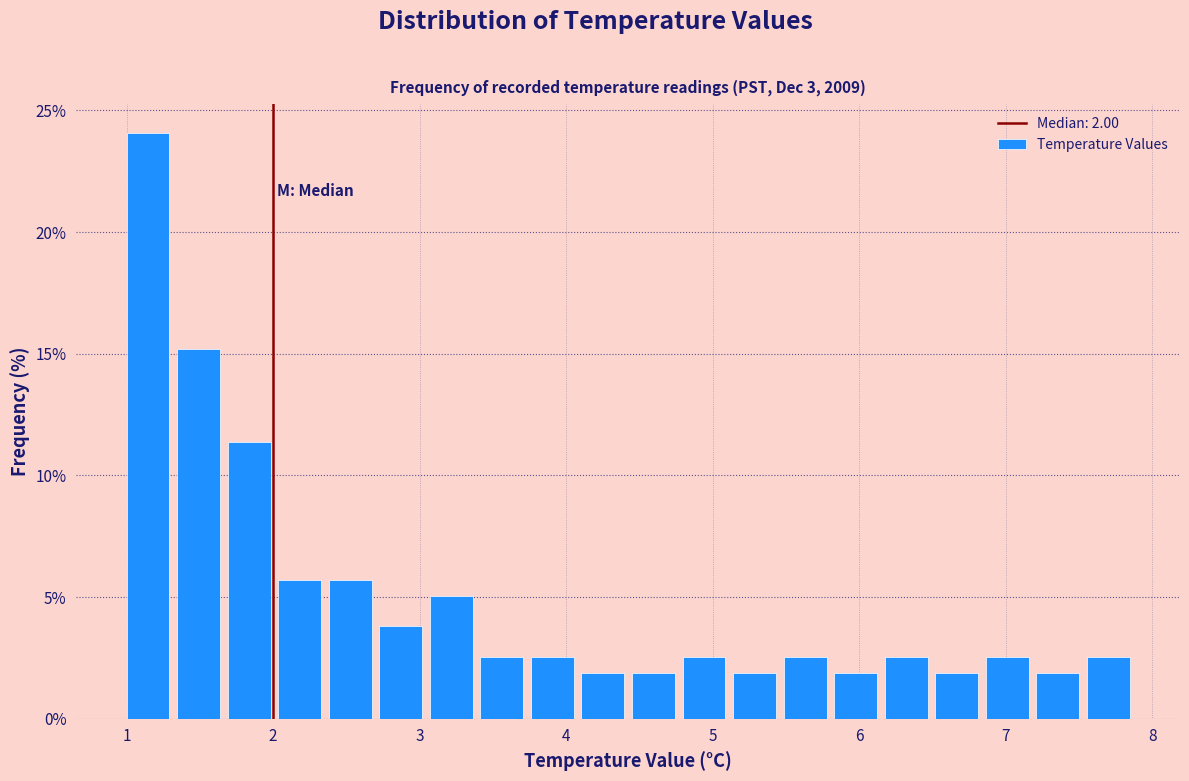

Around what value on the x-axis is the tallest bar? Give the approximate position of its centre, as read against the axis.

1.1